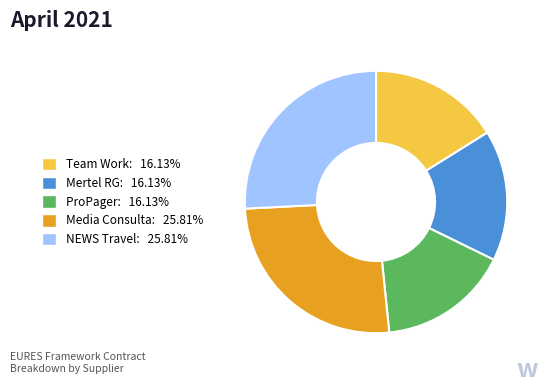

Is the sum of Media Consulta: 25.81% and Team Work: 16.13% greater than half?

No